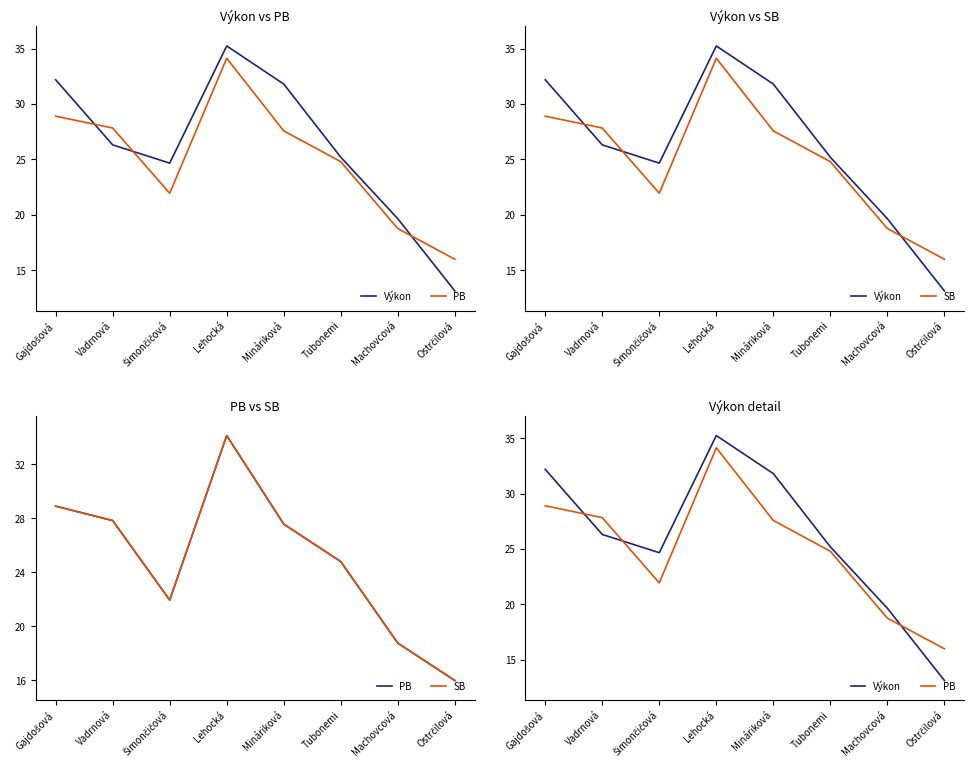

At which category is the sum across all series the highest?

Lehocká